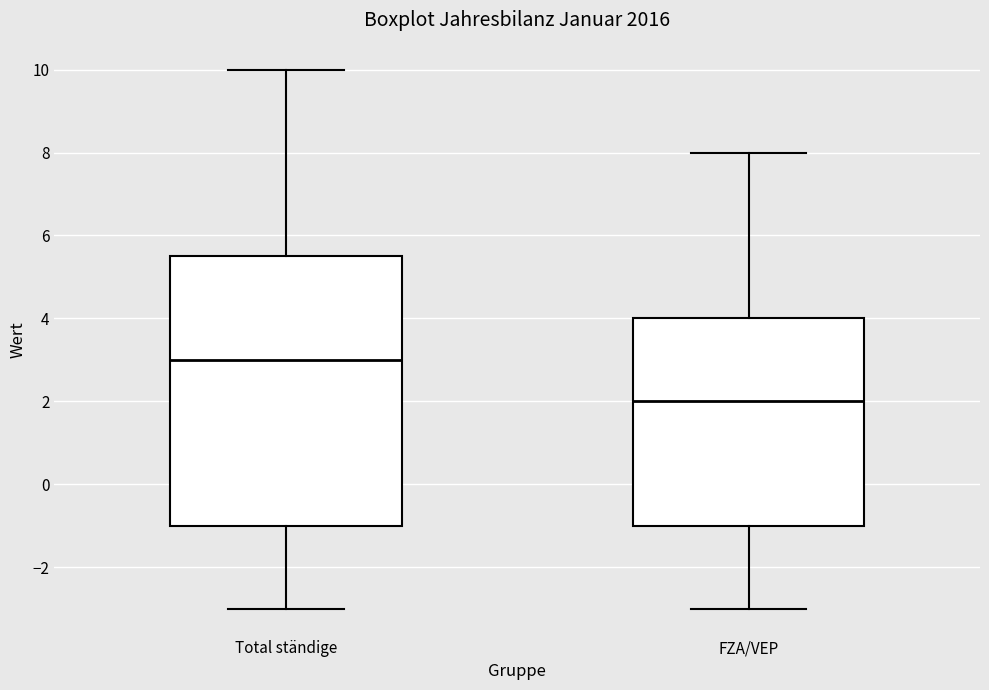

Which box is the tallest, from its lower edge to its upper edge?

Total ständige